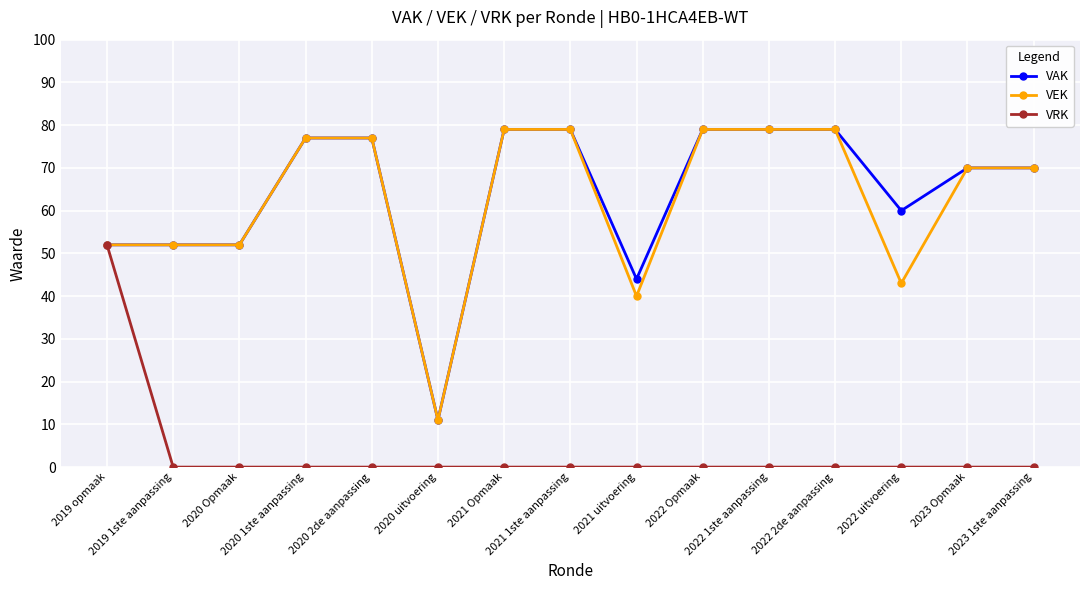

What is the label of the 6th point from the left?

2020 uitvoering